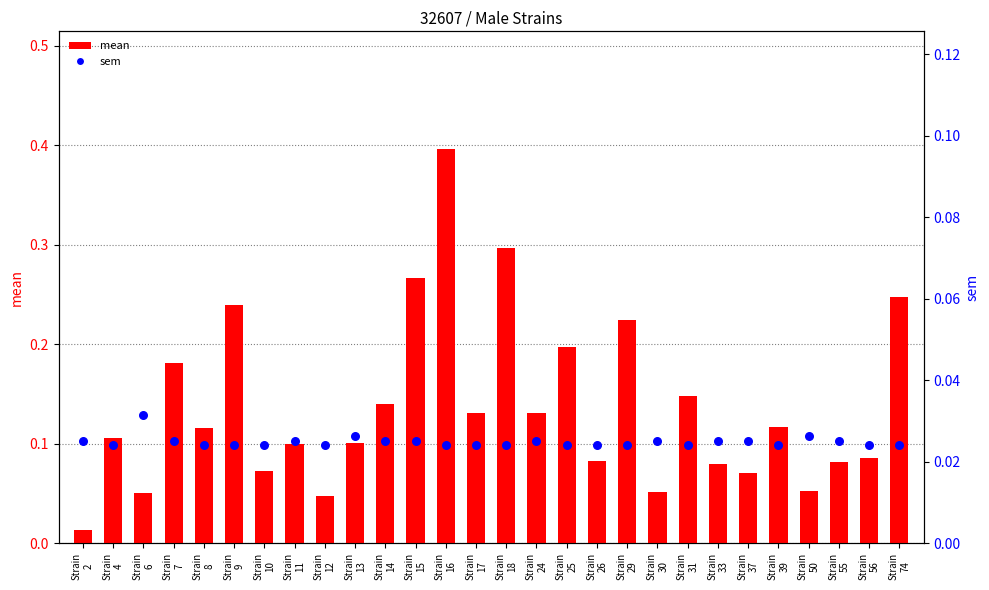

At which category is the sum across all series the highest?

Strain
16